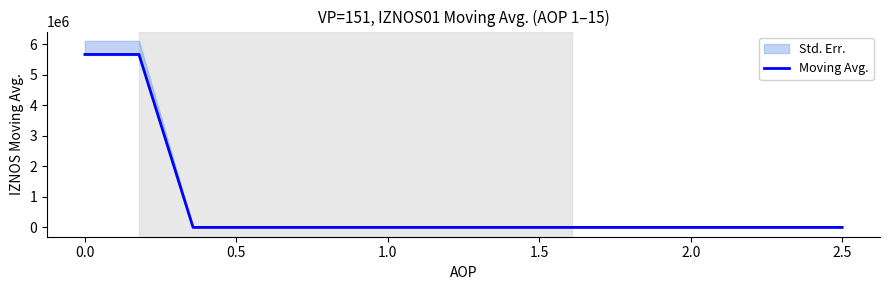

What is the maximum value for Moving Avg.?

5664985.7